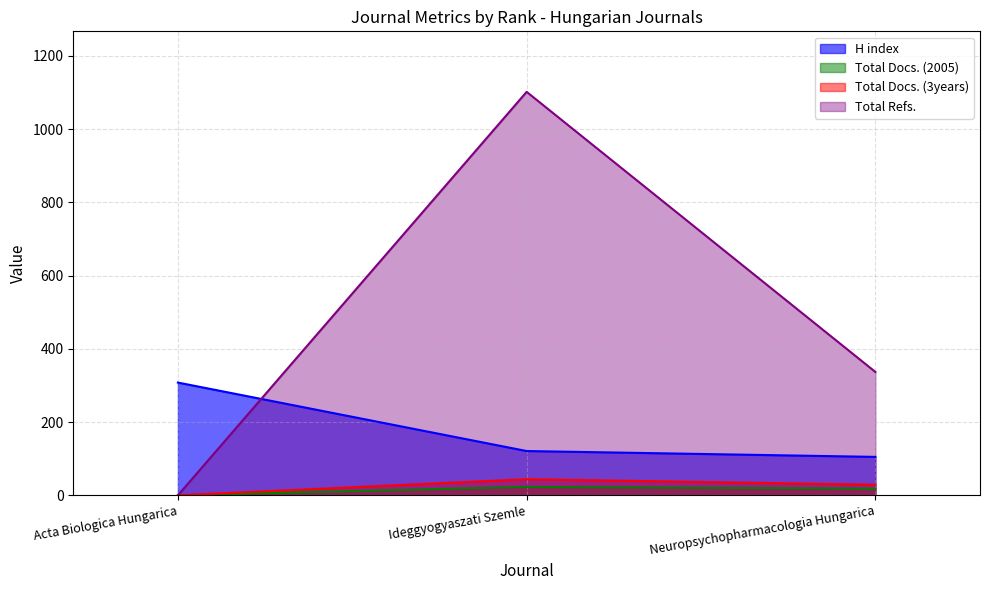

What is the sum of the Total Refs. values at Acta Biologica Hungarica and Neuropsychopharmacologia Hungarica?

337